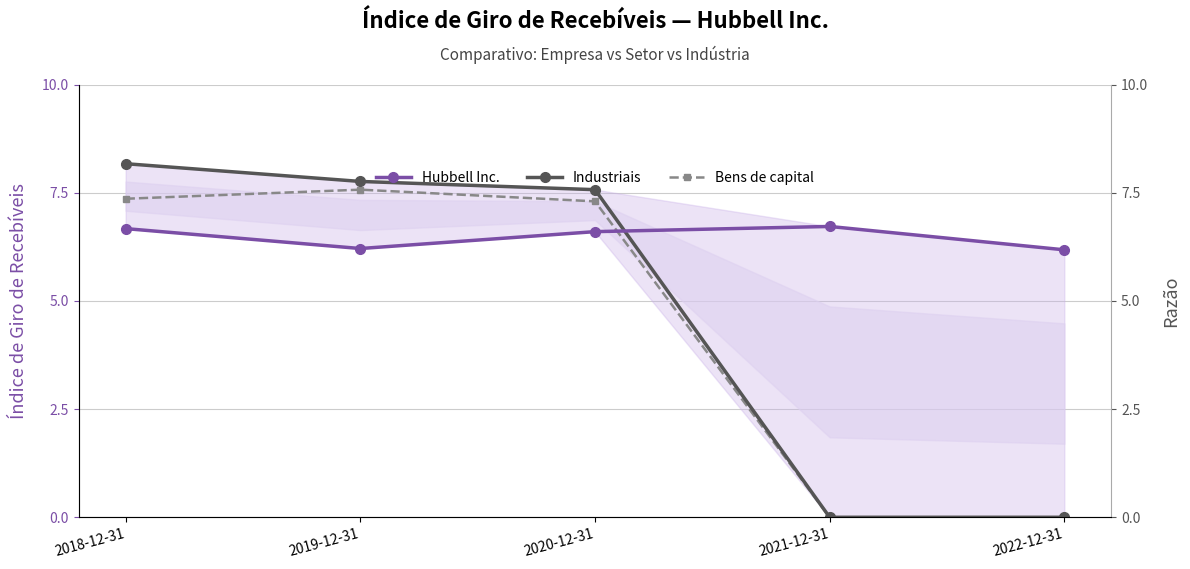

At which label is Industriais closest to 4?

2020-12-31